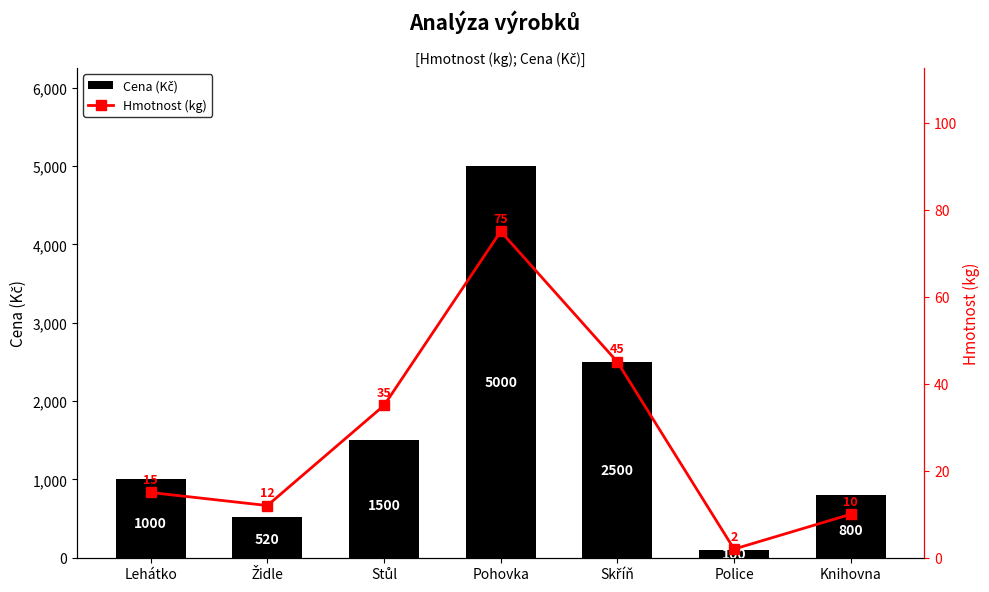

What is the difference between the maximum and minimum values in the Hmotnost (kg) series?

73